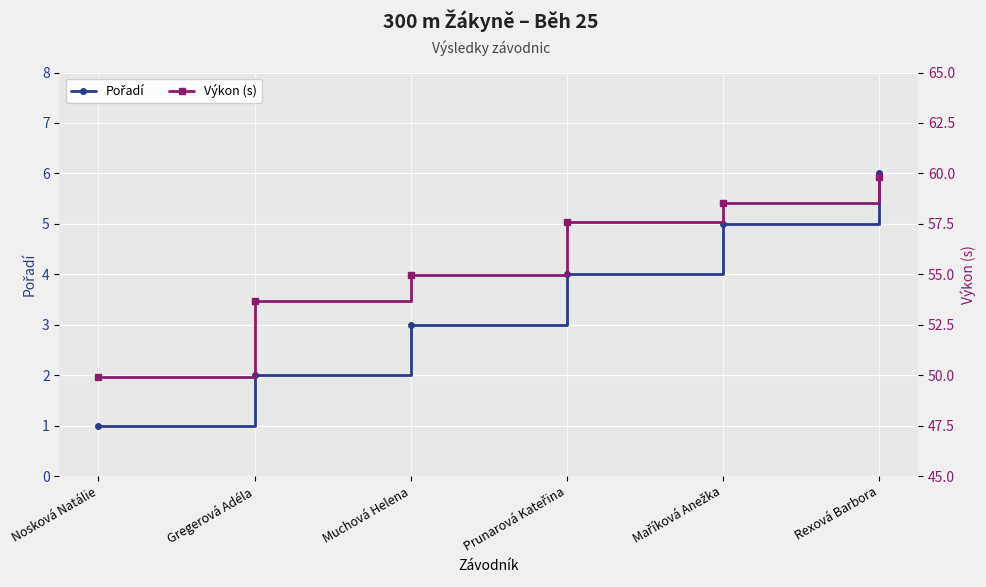

Does the chart display data point markers on the line(s)?

Yes